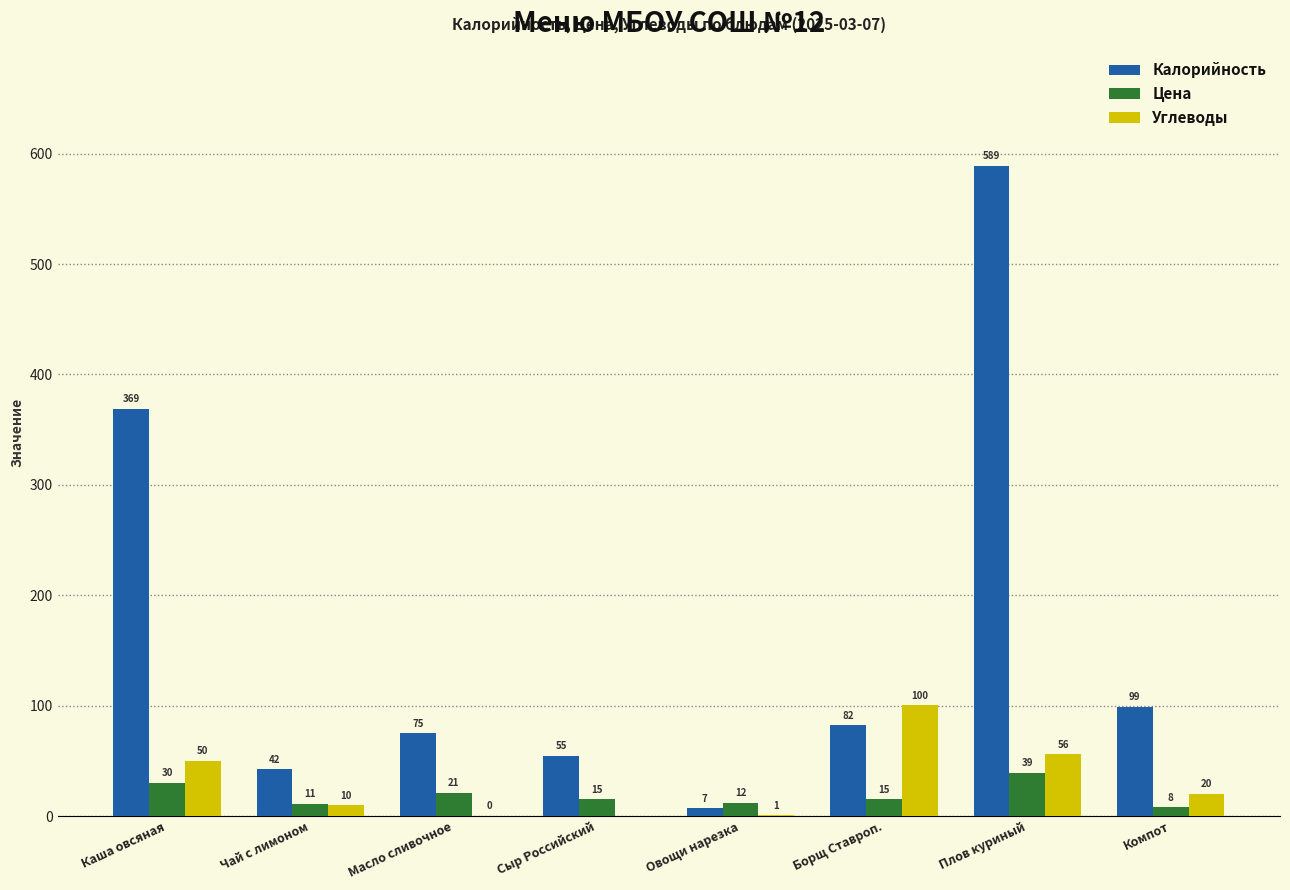

What is the sum of the Калорийность values at Овощи нарезка and Компот?

106.2